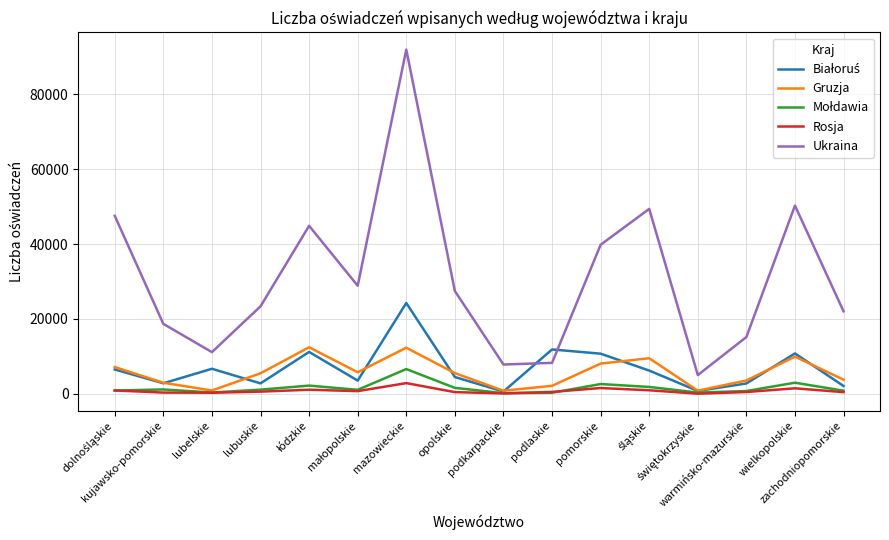

Which series has the widest spread of values?

Ukraina